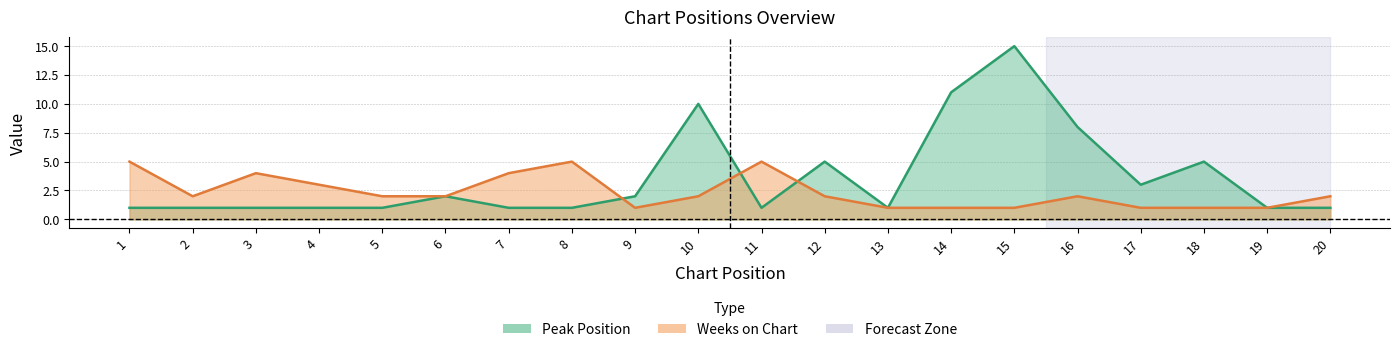

At which category does Weeks on Chart reach its first local peak?

3